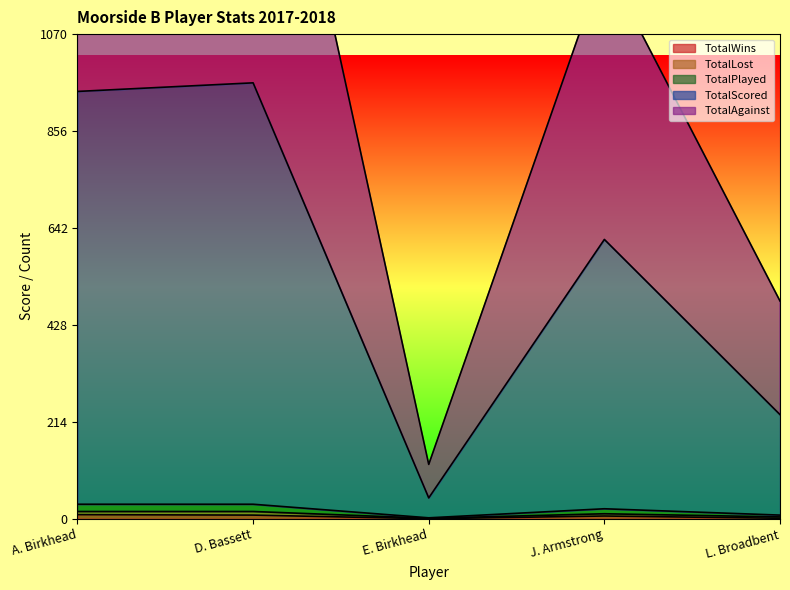

At which category does TotalScored reach its first local valley?

E. Birkhead